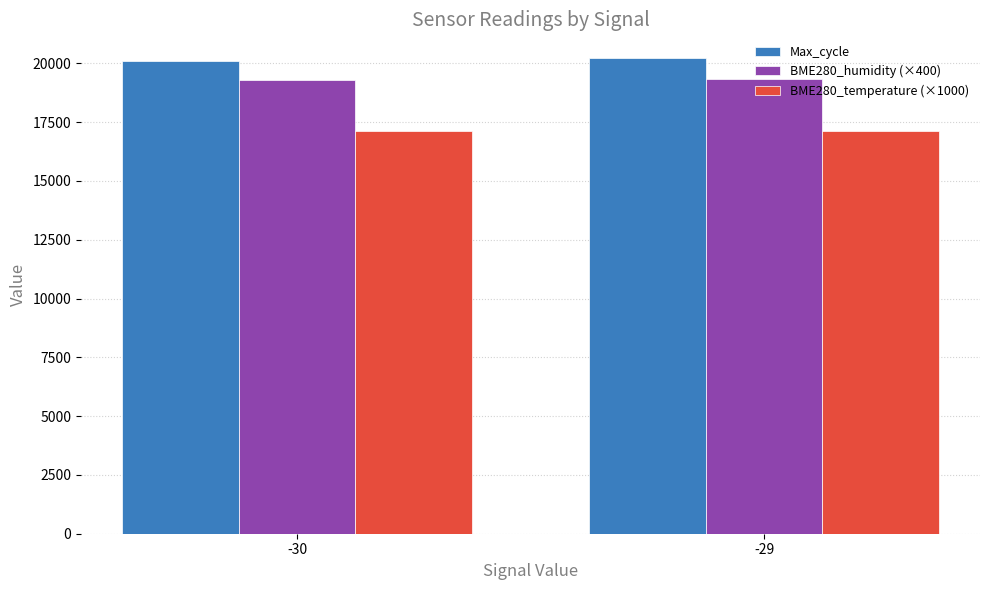

What is the total value across all series at -29?

56667.0